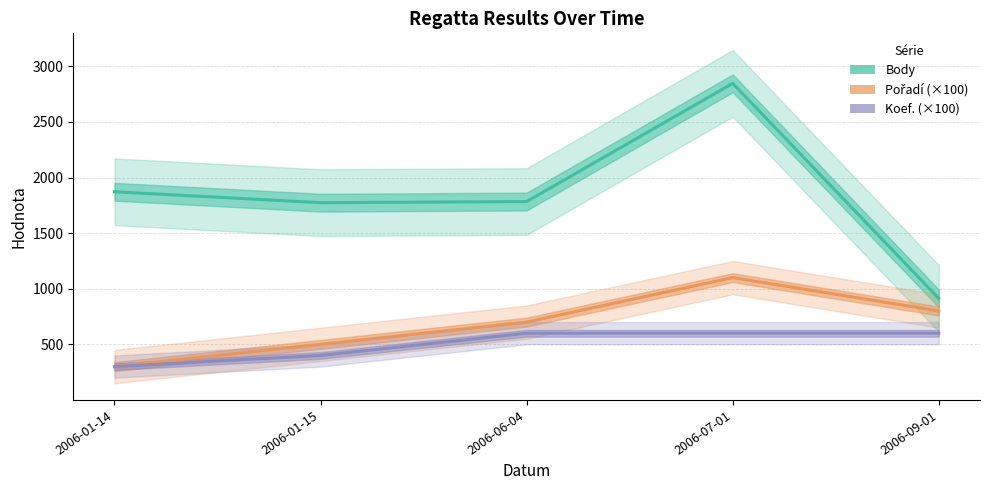

Which label corresponds to the largest value in the chart?

2006-07-01